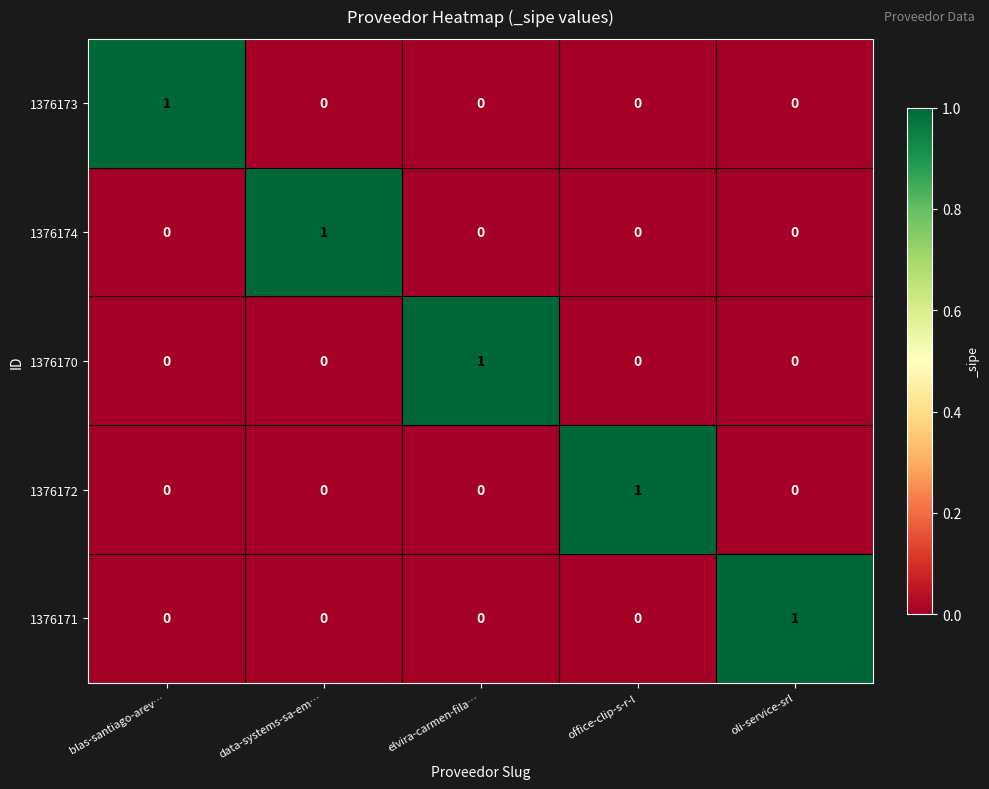

Reading right to left, extract all data points from this chart.

1376173: oli-service-srl=0	office-clip-s-r-l=0	elvira-carmen-fila…=0	data-systems-sa-em…=0	blas-santiago-arev…=1
1376174: oli-service-srl=0	office-clip-s-r-l=0	elvira-carmen-fila…=0	data-systems-sa-em…=1	blas-santiago-arev…=0
1376170: oli-service-srl=0	office-clip-s-r-l=0	elvira-carmen-fila…=1	data-systems-sa-em…=0	blas-santiago-arev…=0
1376172: oli-service-srl=0	office-clip-s-r-l=1	elvira-carmen-fila…=0	data-systems-sa-em…=0	blas-santiago-arev…=0
1376171: oli-service-srl=1	office-clip-s-r-l=0	elvira-carmen-fila…=0	data-systems-sa-em…=0	blas-santiago-arev…=0